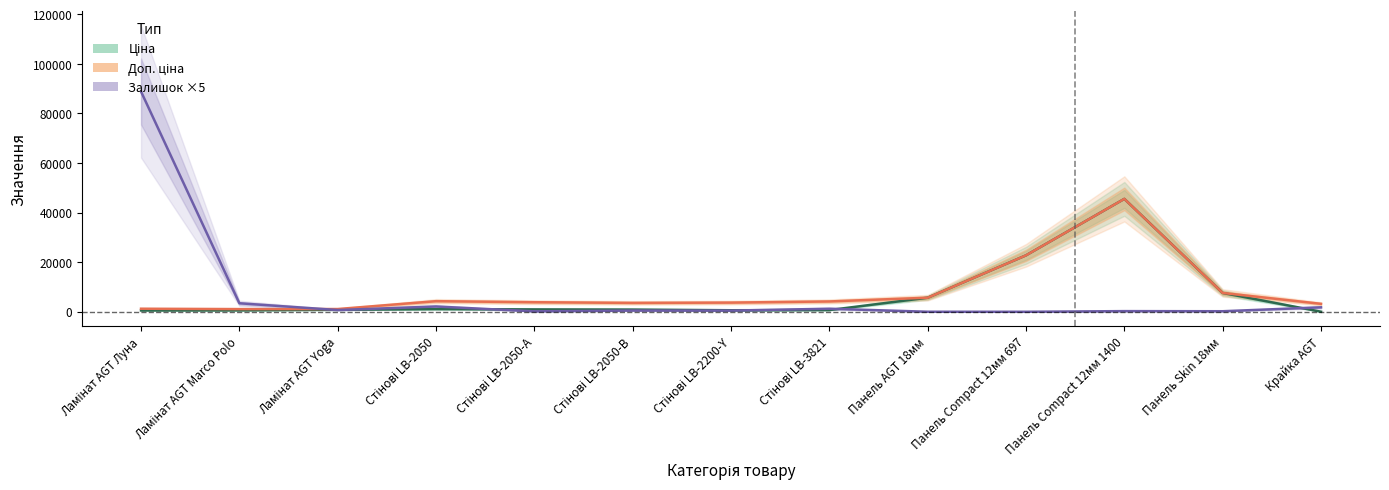

In Залишок ×5, how many points are higher than both neighbors (excluding endpoints)?

4